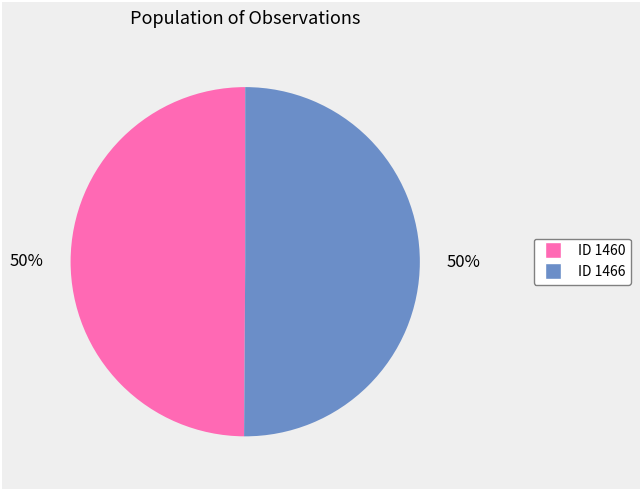

How many slices are in this pie chart?

2